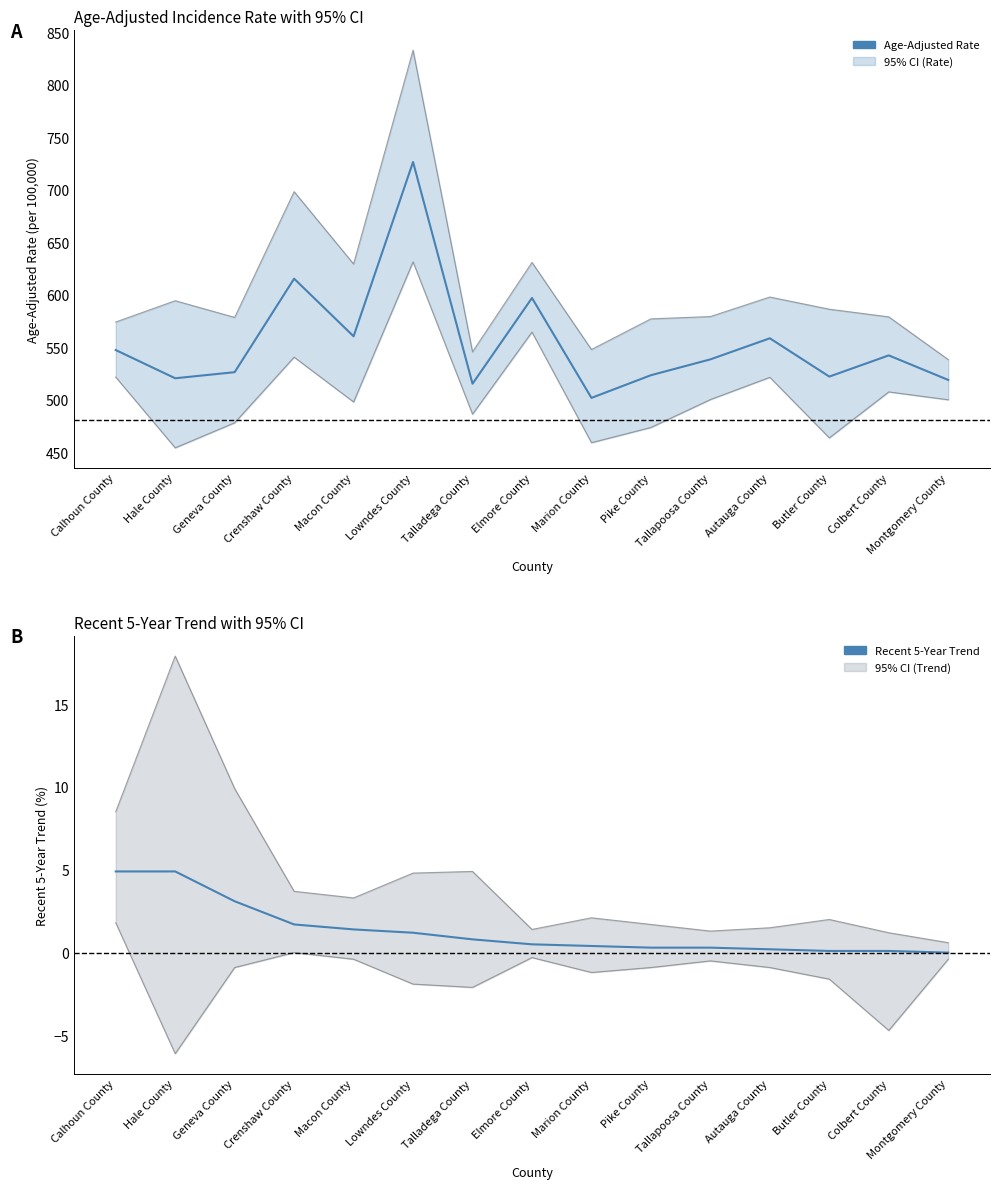

At Colbert County, list the series in order from largest to smallest.

Upper 95% CI, Age-Adjusted Rate, Lower 95% CI, Trend Upper CI, Recent 5-Year Trend, Trend Lower CI